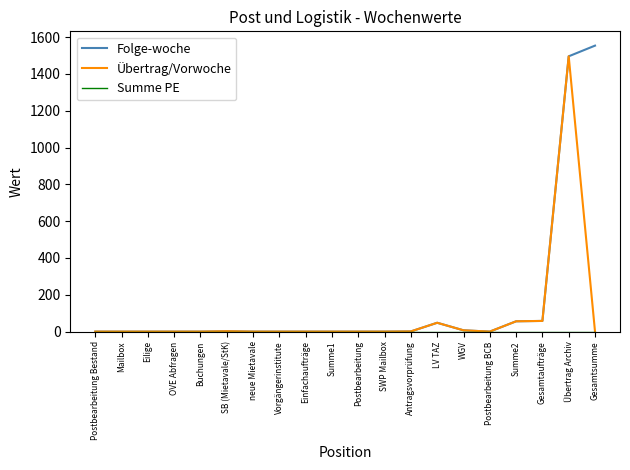

The value of Folge-woche at OVE Abfragen is 766. True or false?

False